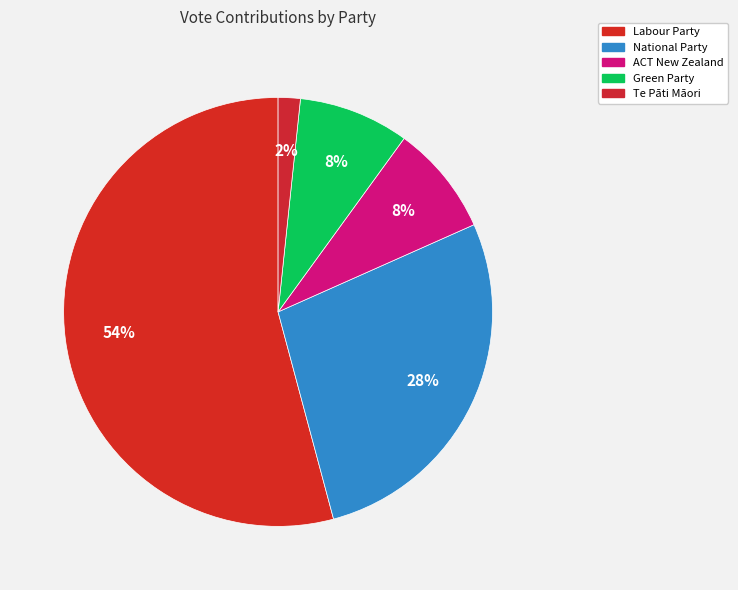

What is the largest slice in the pie chart?

Labour Party